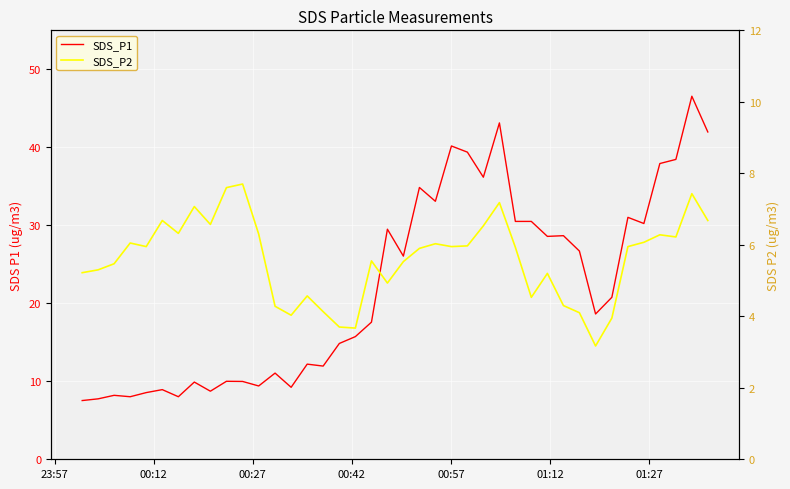

At which label does SDS_P2 first exceed 5?

23:57